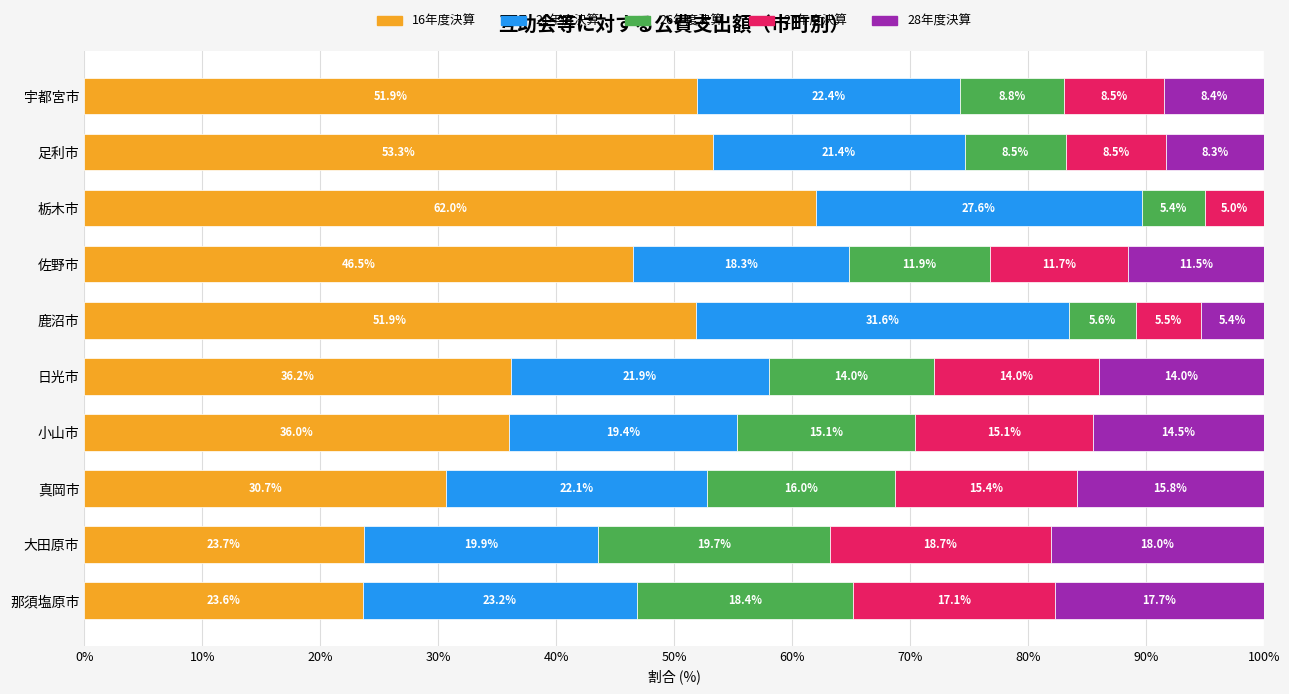

What is the maximum value for 16年度決算?

62.0